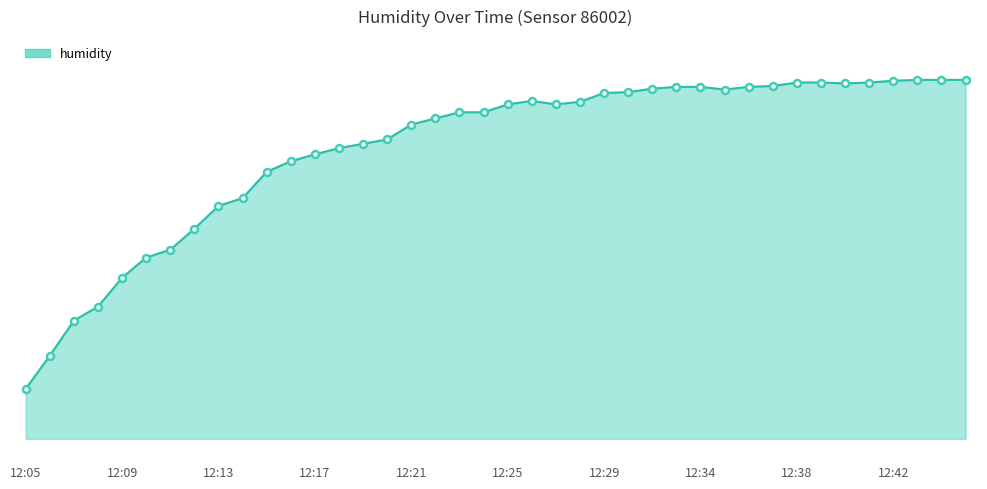

Does the chart display data point markers on the line(s)?

No